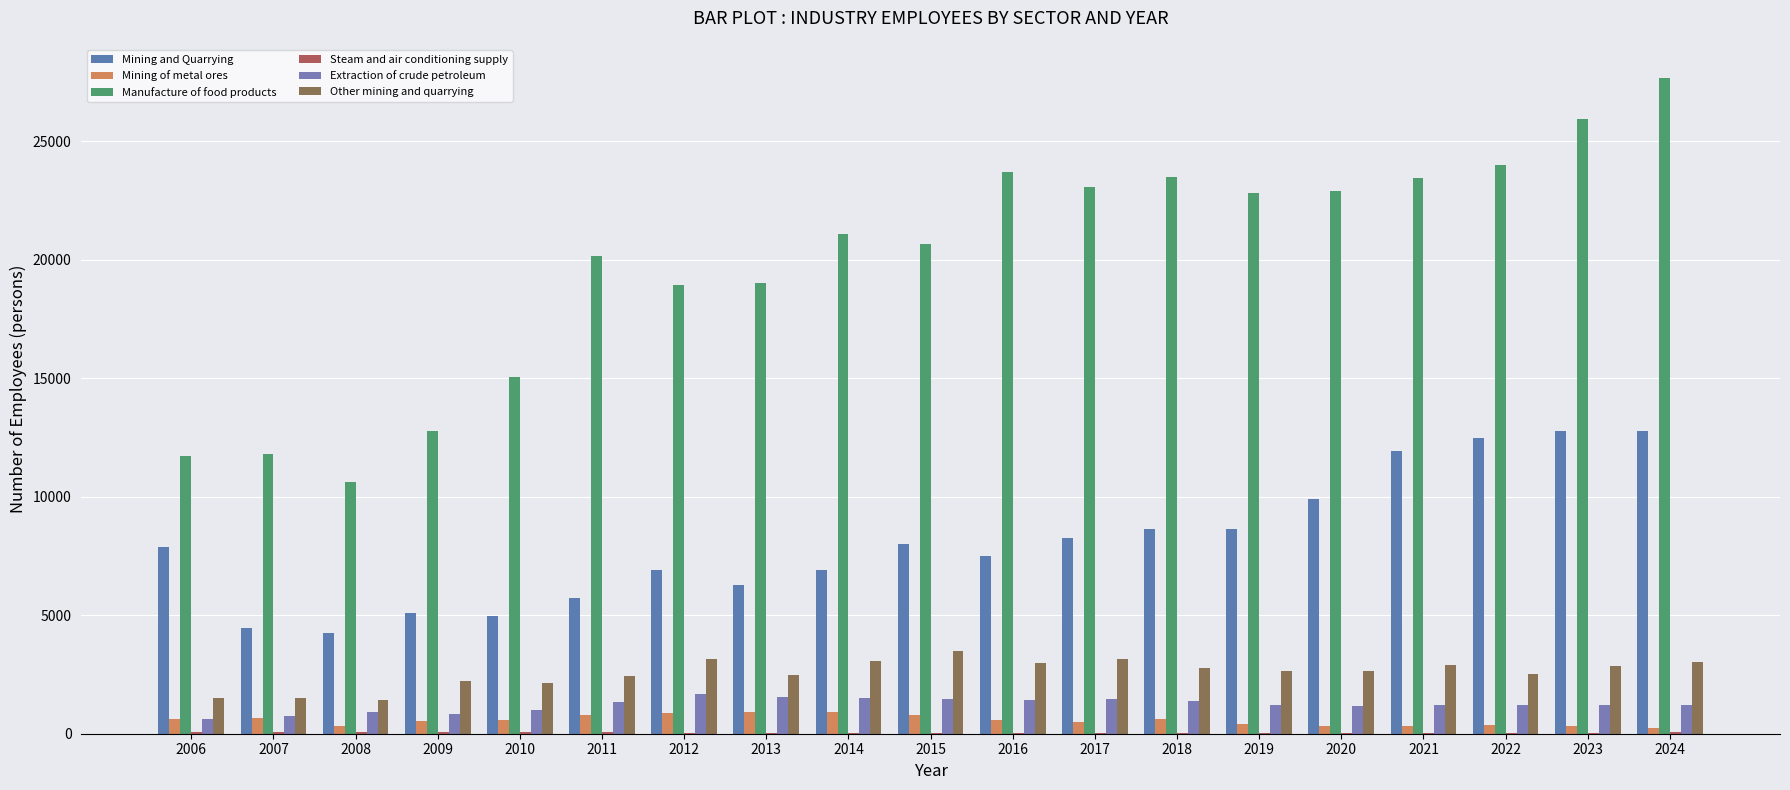

What is the greatest value displayed?

27684